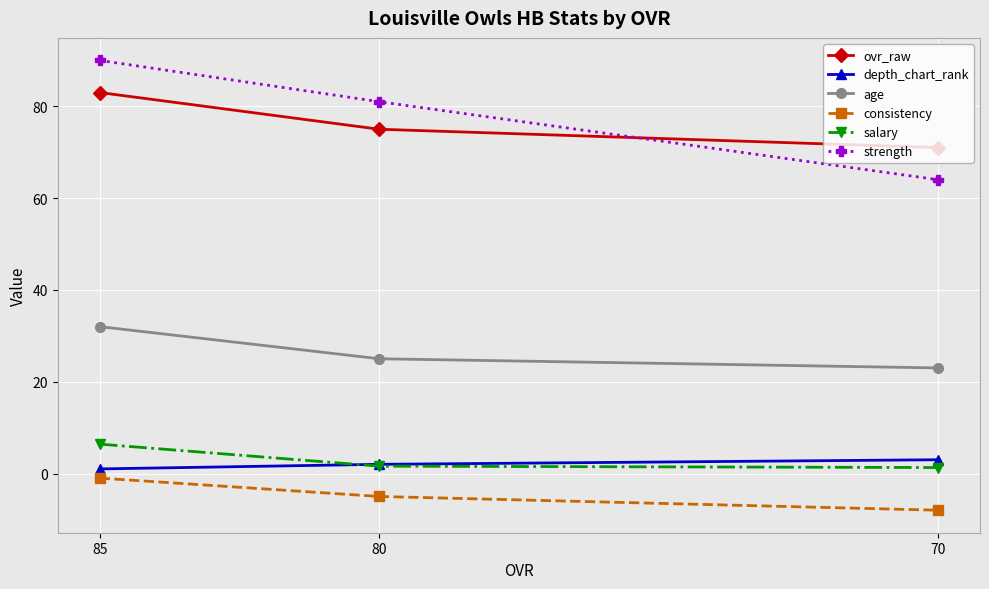

Rank the series by their maximum value, from highest to lowest.

strength, ovr_raw, age, salary, depth_chart_rank, consistency